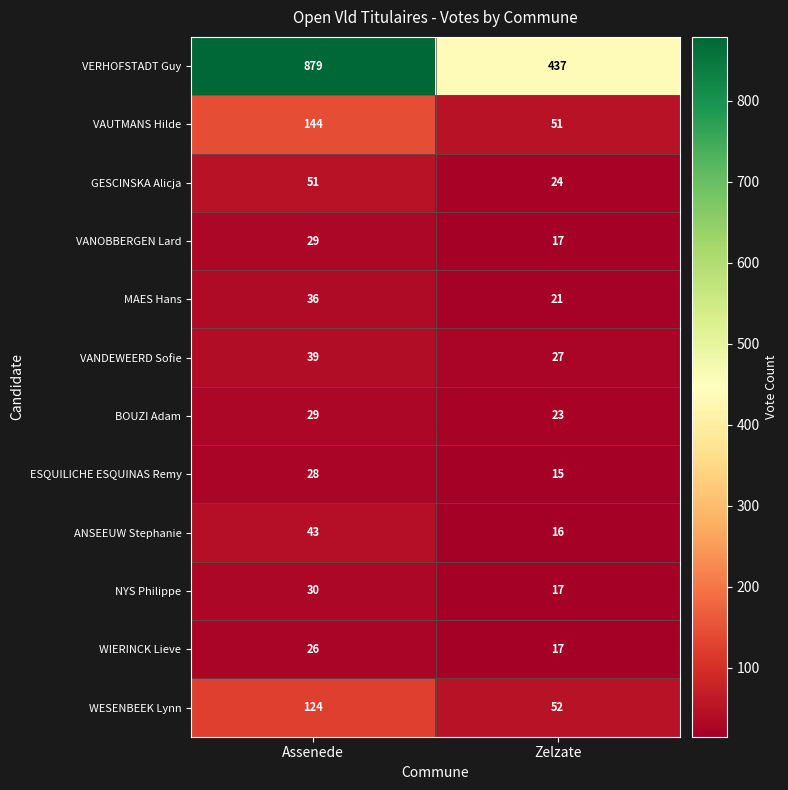

What is the sum of the VAUTMANS Hilde values at Assenede and Zelzate?

195